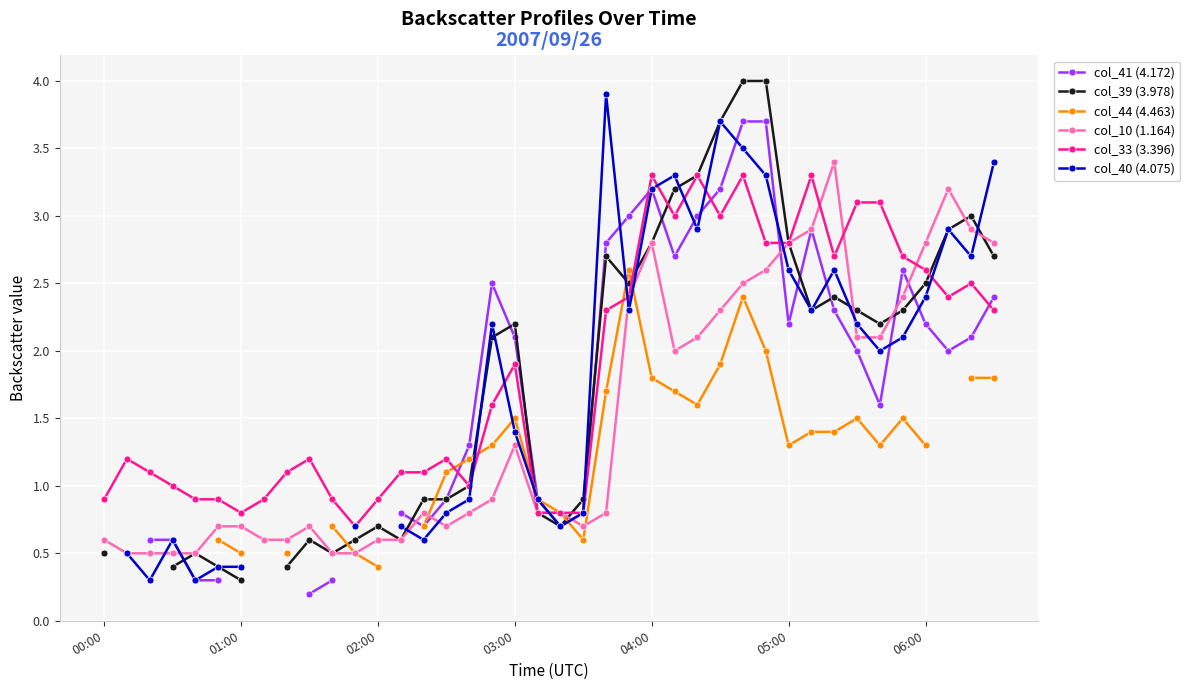

What is the value of the col_39 (3.978) point at the 29th from the left?

4.0